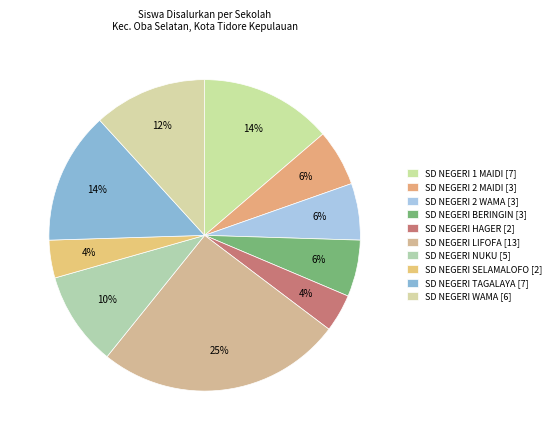

To the nearest percent, what is the combined percentage of SD NEGERI SELAMALOFO and SD NEGERI 2 MAIDI?

10%